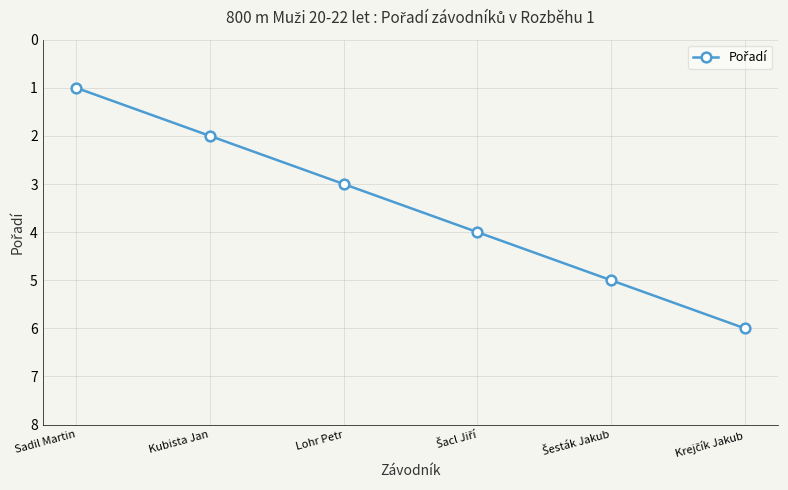

How many lines are shown in the chart?

1